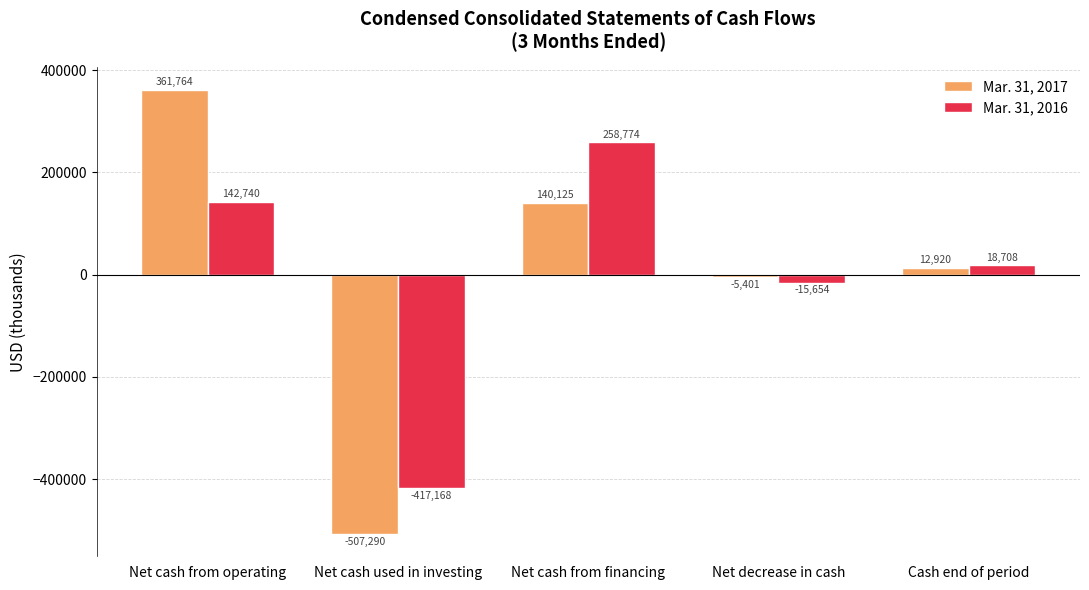

Is it true that Mar. 31, 2017 equals 361764 at Net cash from operating?

True